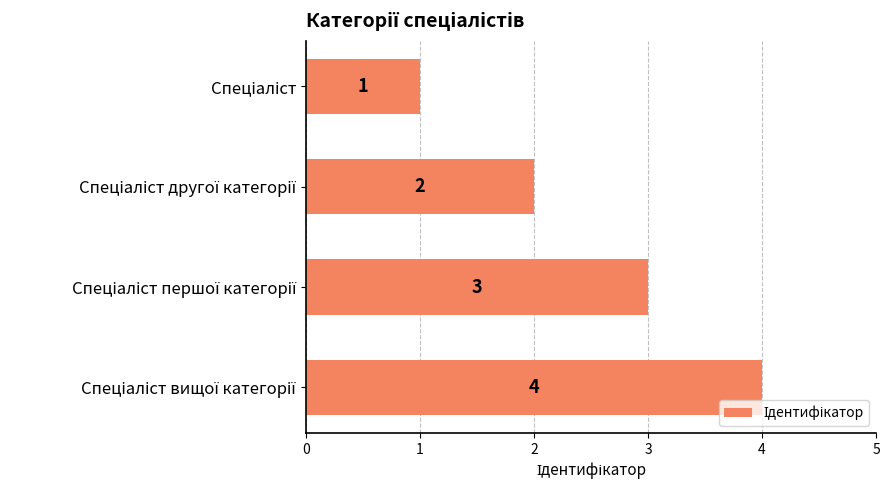

What is the value of the 4th bar from the top?

4